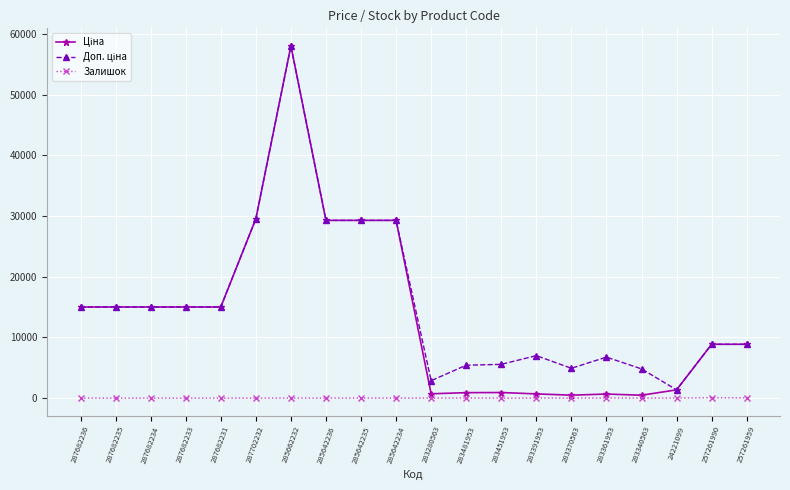

What is the spread (max minus min) of values at 287682233?

15019.2